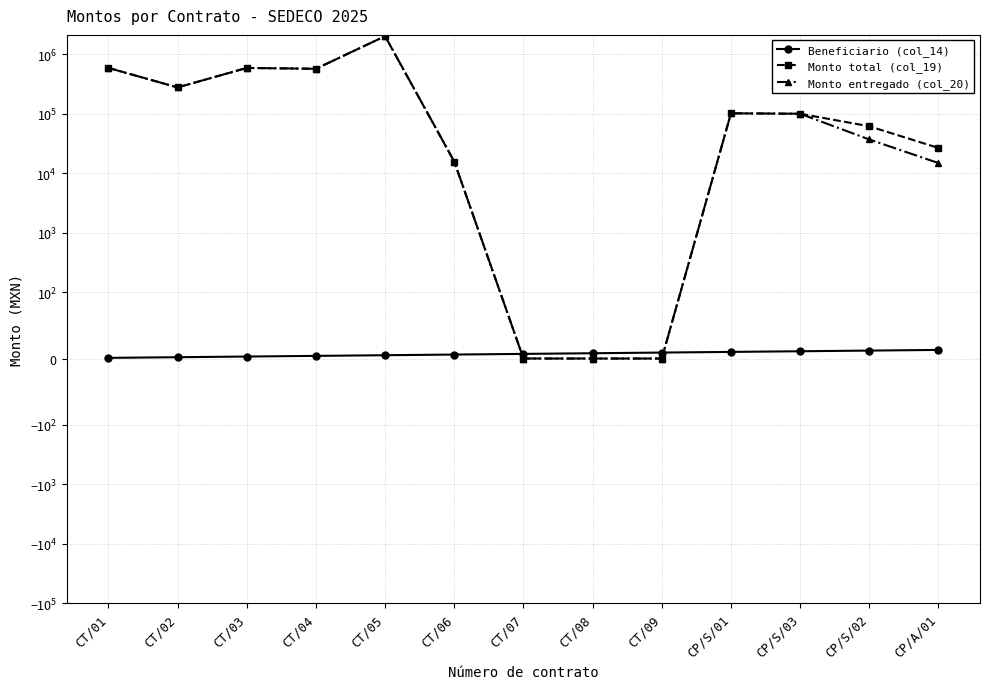

What is the sum of all Monto entregado (col_20) values?

4281100.7